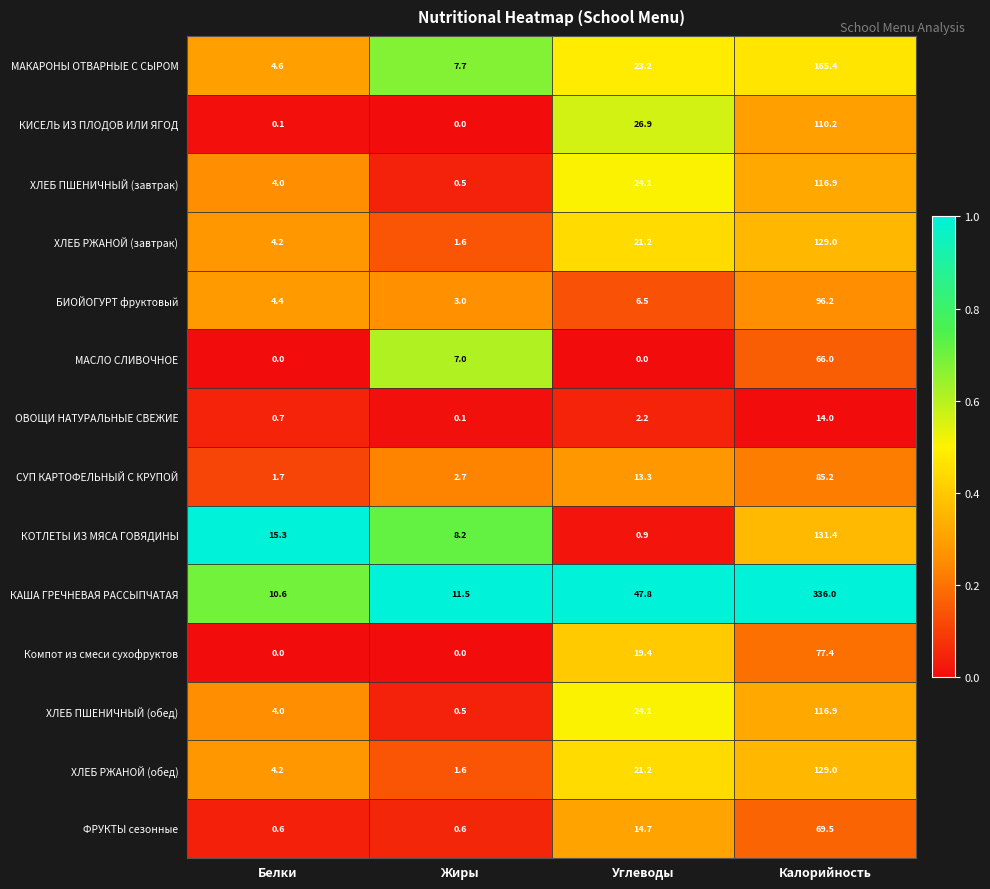

What is the average value of the Компот из смеси сухофруктов series?

24.2